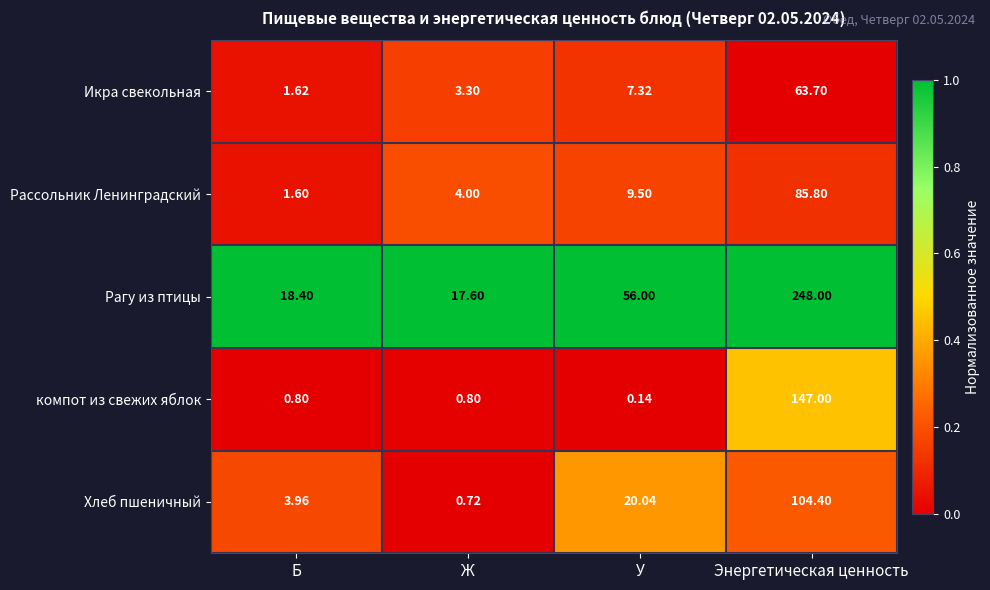

Where does the Рассольник Ленинградский series first go above 9?

У